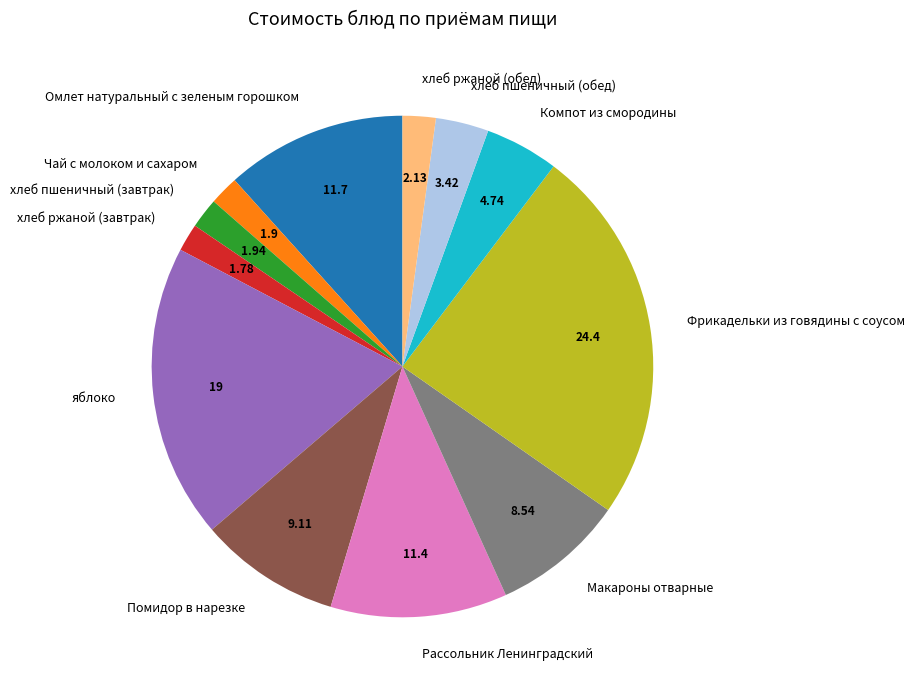

Is Компот из смородины the majority of the pie?

No